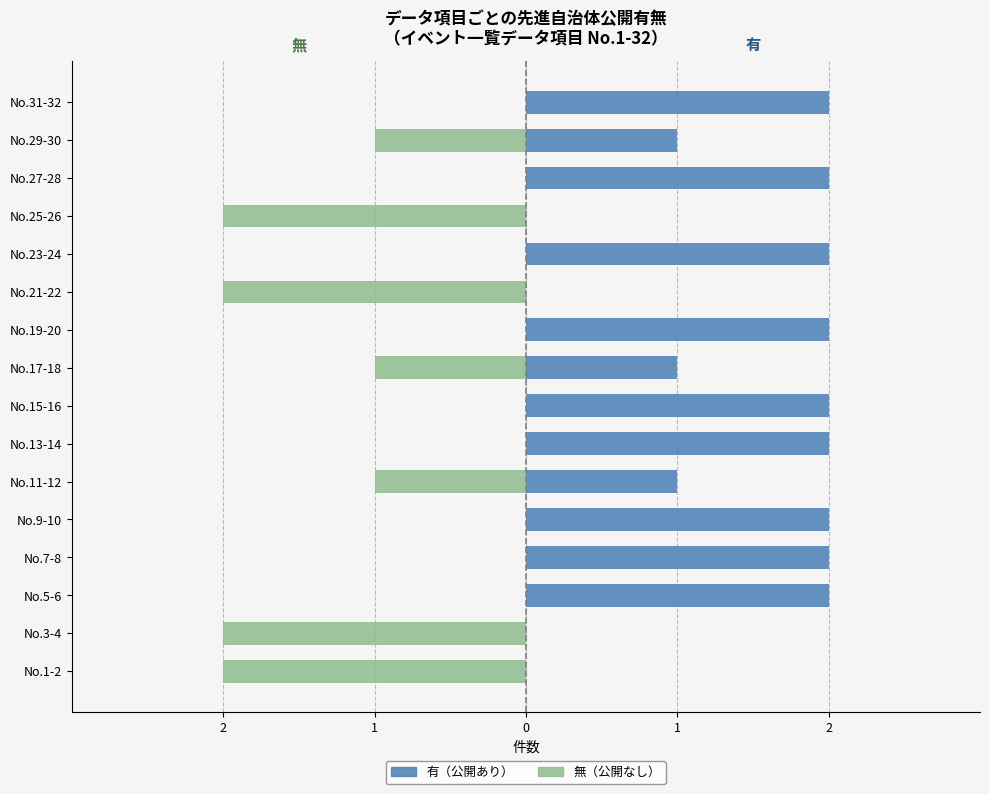

Reading right to left, extract all data points from this chart.

無: 0	-1	0	-2	0	-2	0	-1	0	0	-1	0	0	0	-2	-2
有: 2	1	2	0	2	0	2	1	2	2	1	2	2	2	0	0